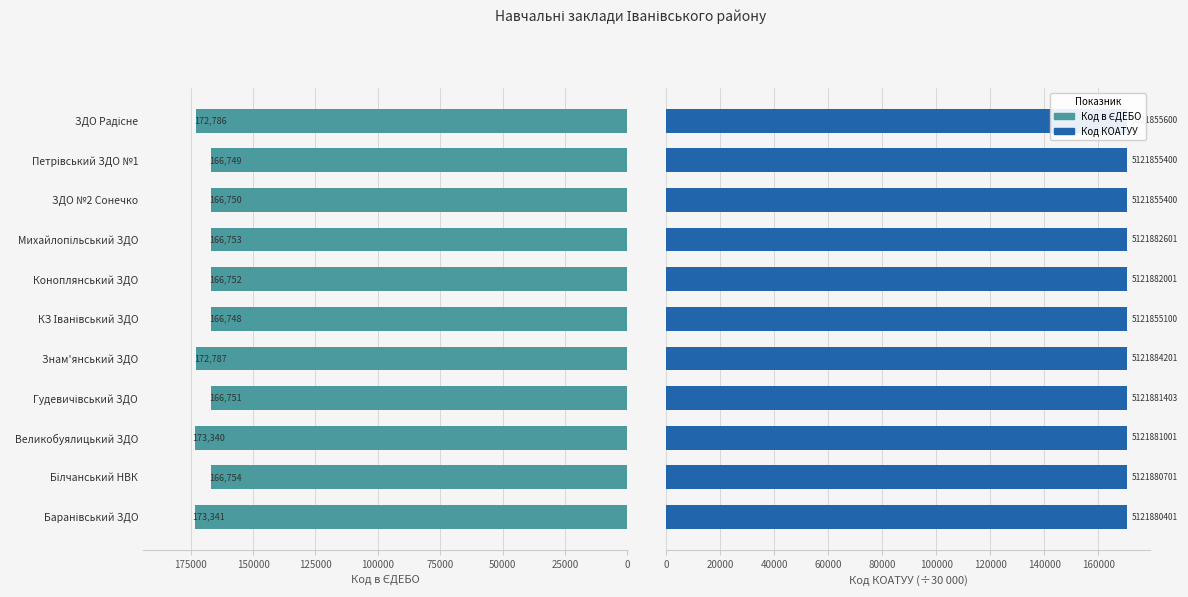

What is the value of the Код КОАТУУ bar at the 9th from the left?

170728.5